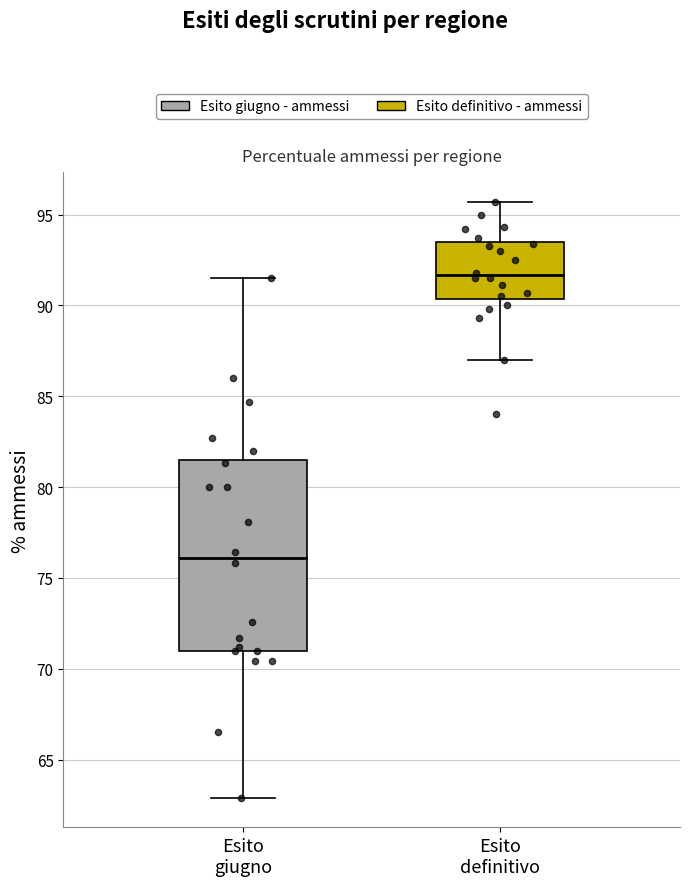

Where does the upper whisker of the box for Esito definitivo end on the y-axis? The values are not printed on the chart, so give them approximately, as read against the axis.

95.5